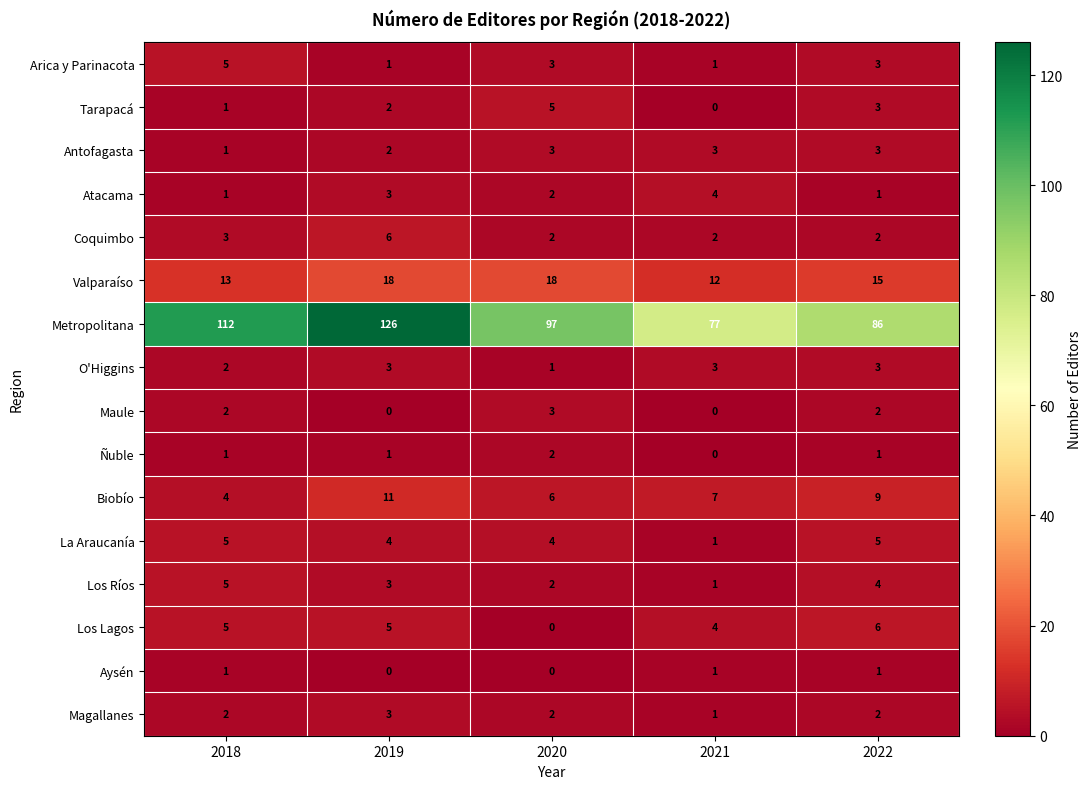

At which label is Atacama closest to 2?

2020